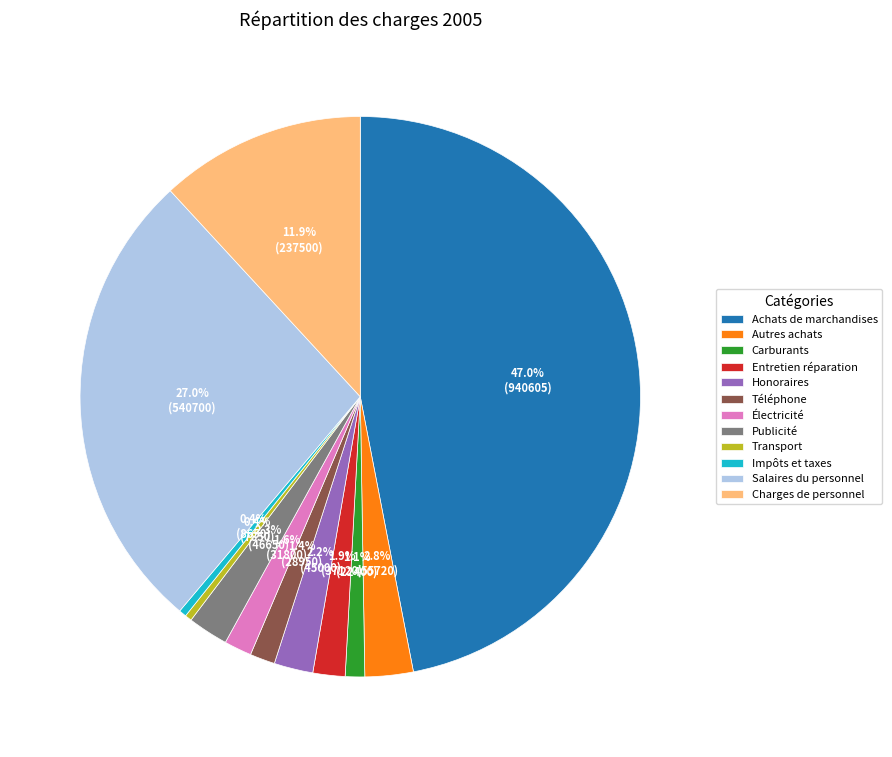

Does Achats de marchandises represent more than half of the total?

No